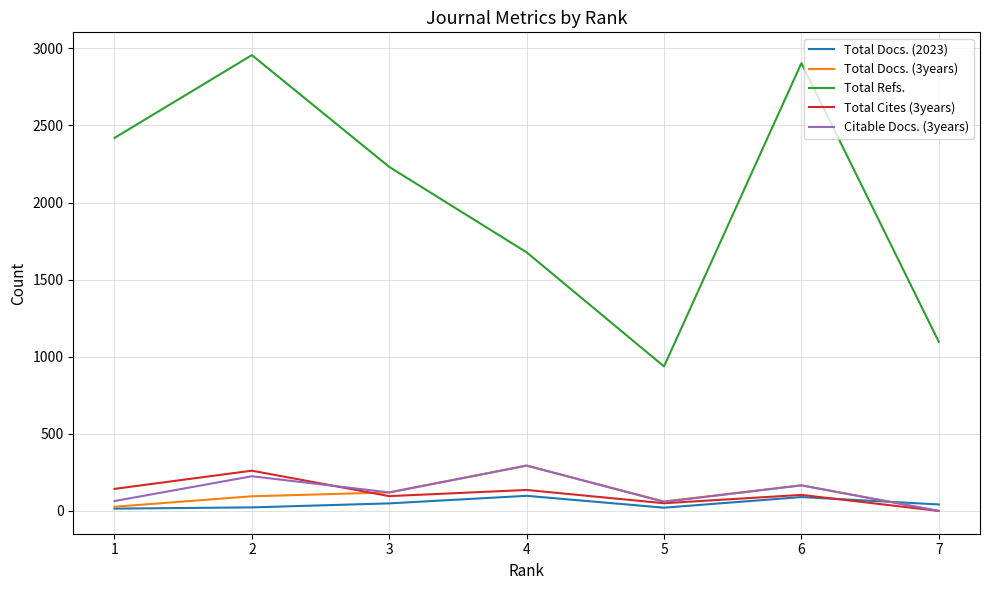

What is the difference between the Total Cites (3years) values at 7 and 2?

261